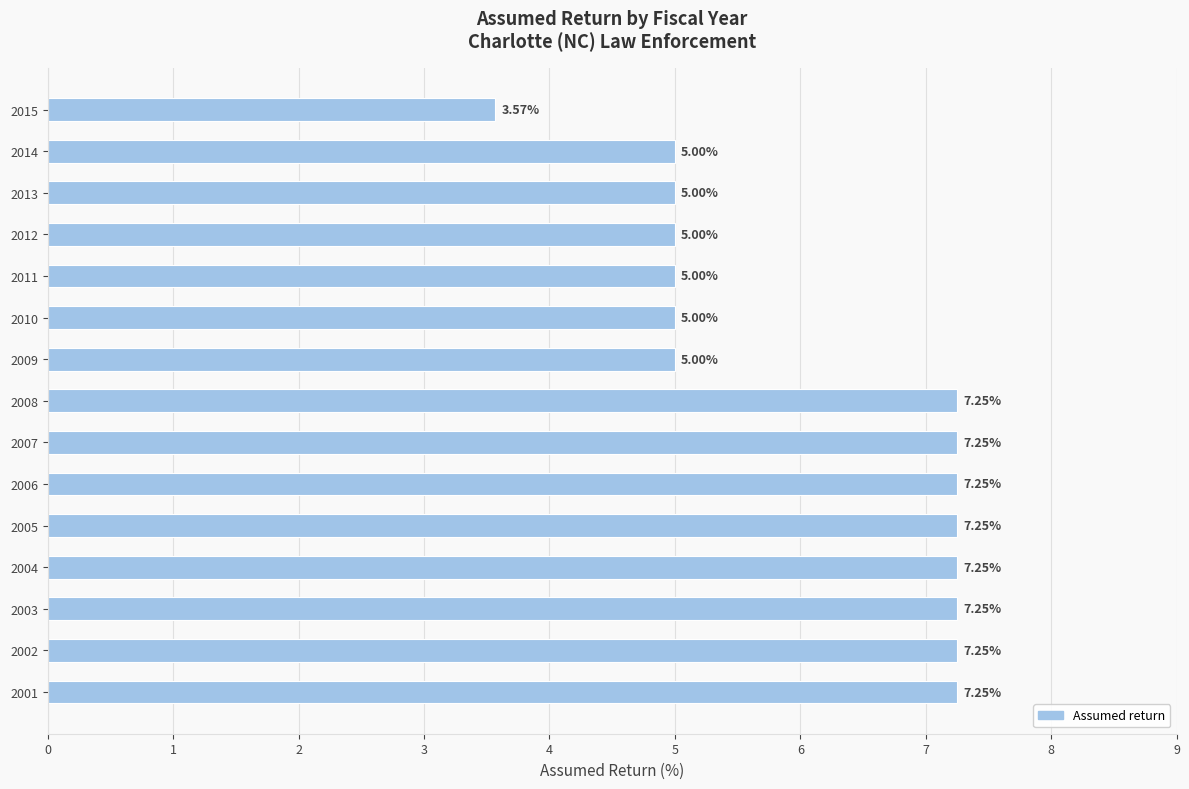

What is the average value?

6.1